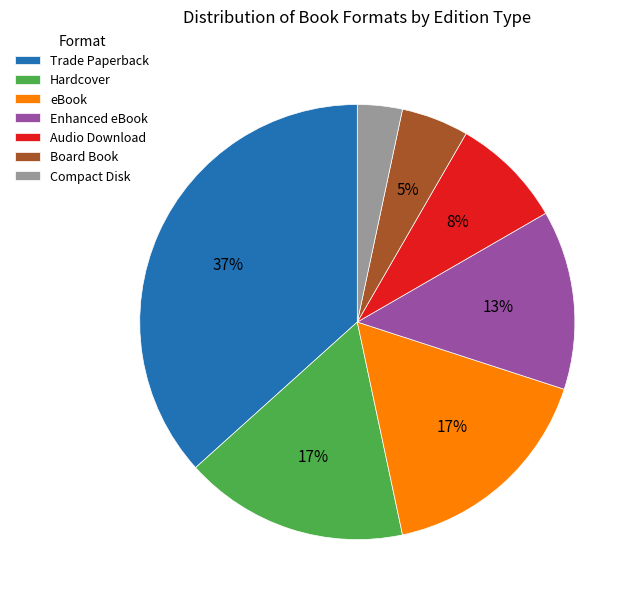

To the nearest percent, what is the average slice percentage?

14%